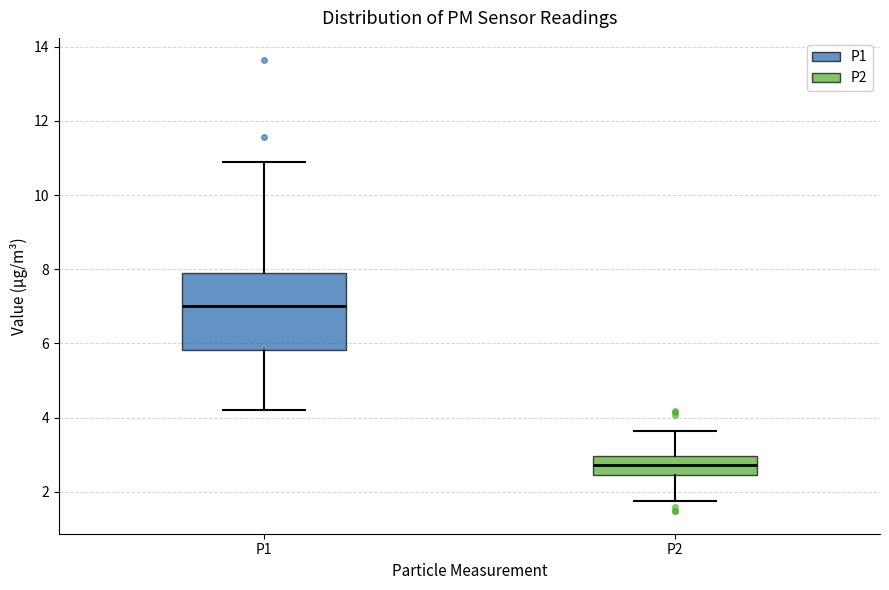

Which box has the lowest median line?

P2